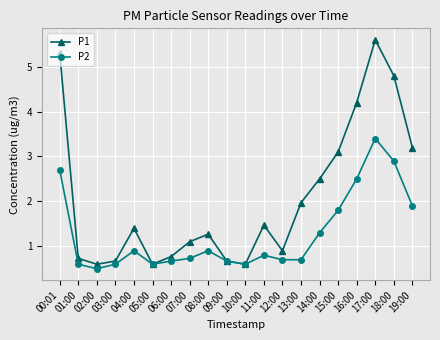

What is the label of the 14th point from the right?

06:00